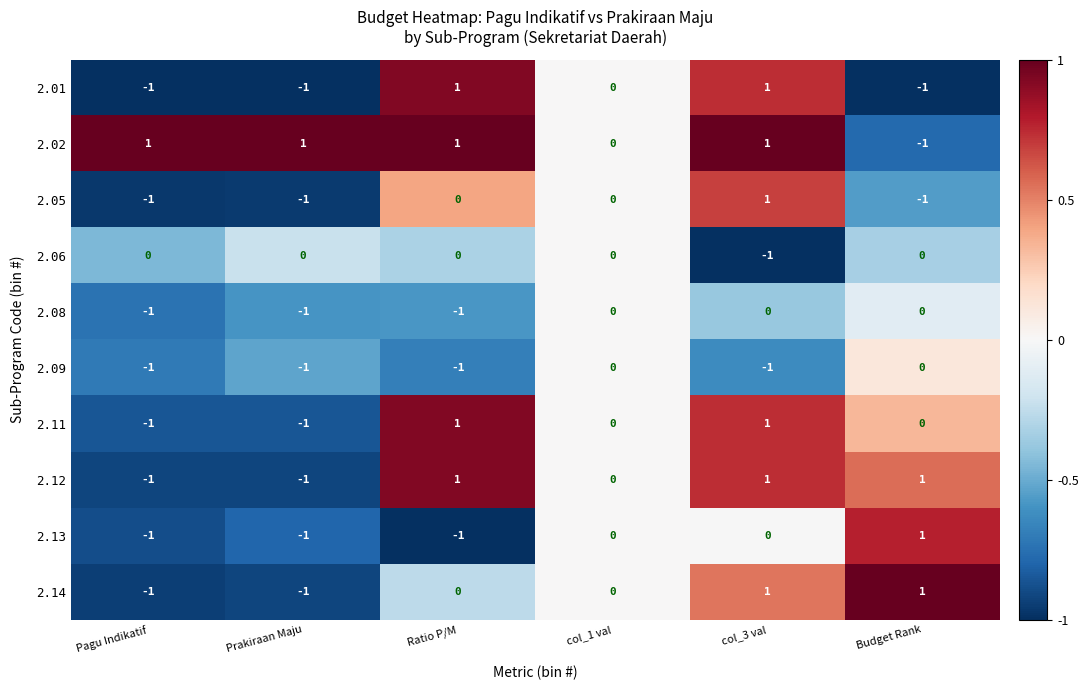

What is the sum of all 2.09 values?

-4